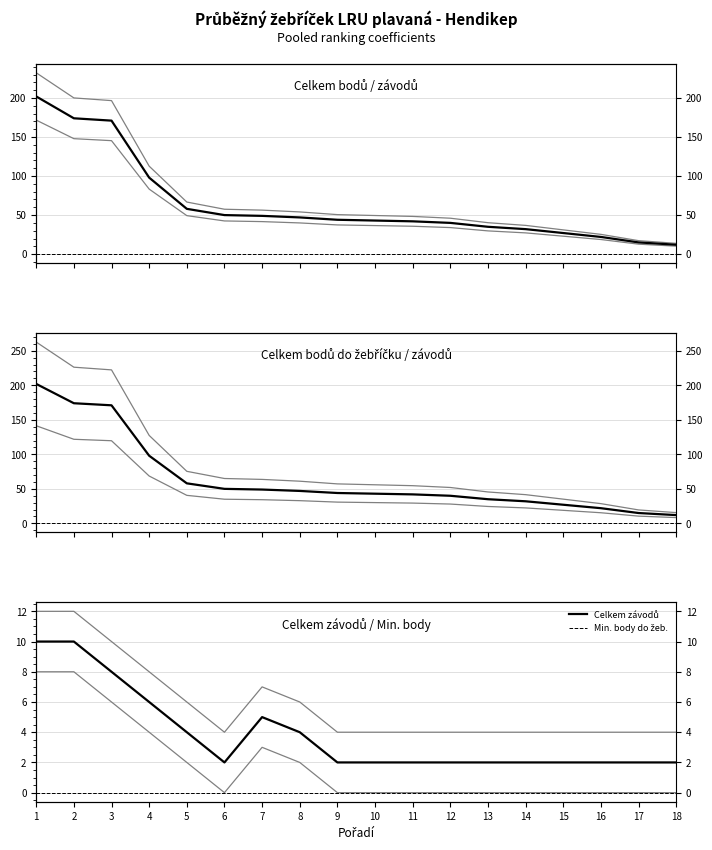

True or false: Min. body do žeb. has more than 1 interior local peaks.

False